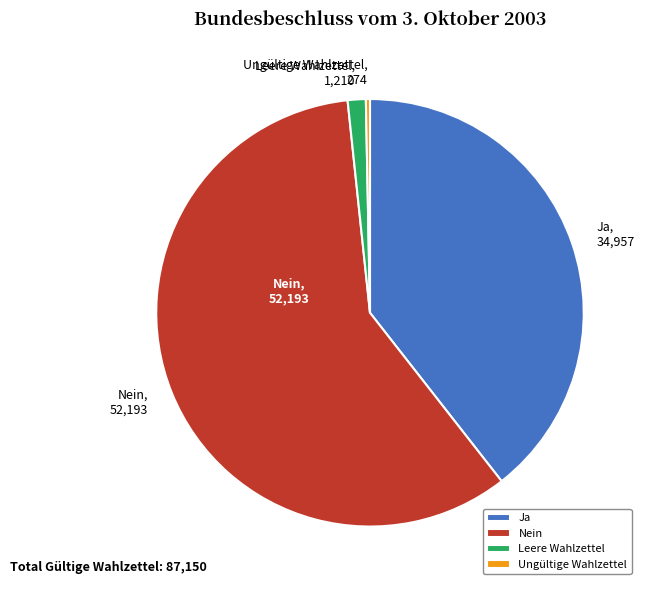

Is the sum of Nein and Leere Wahlzettel greater than half?

Yes